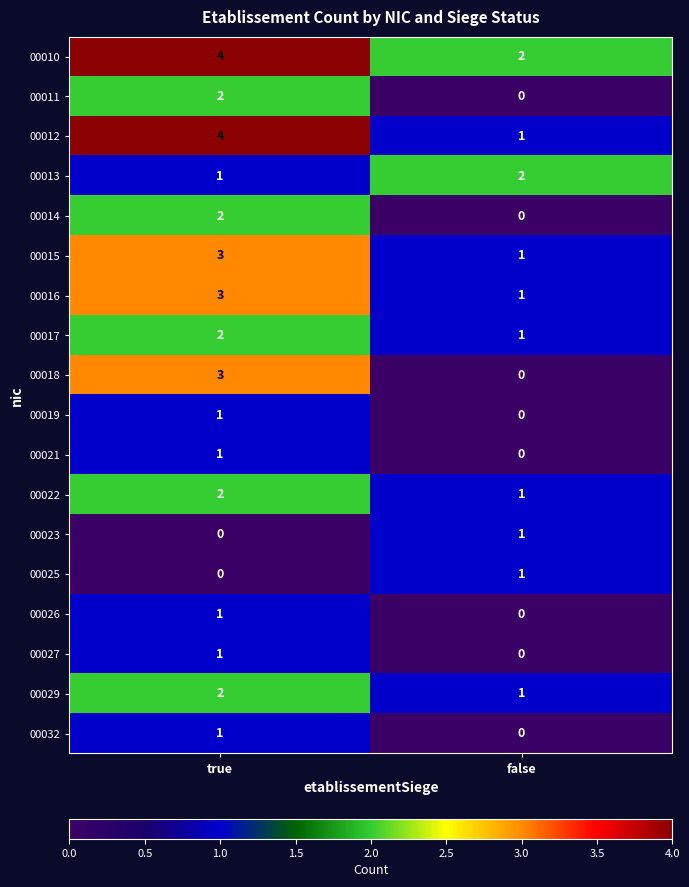

List the labels in order of 00023 value, smallest first.

true, false